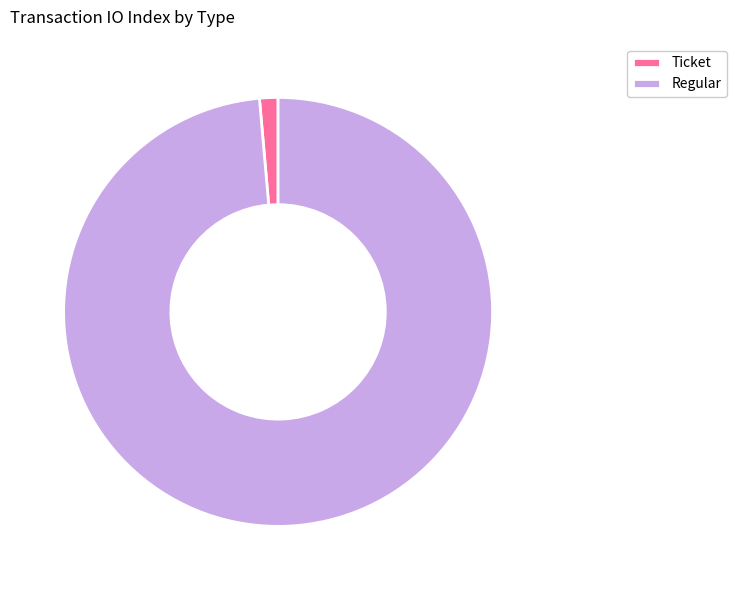

Which slice is the smallest?

Ticket